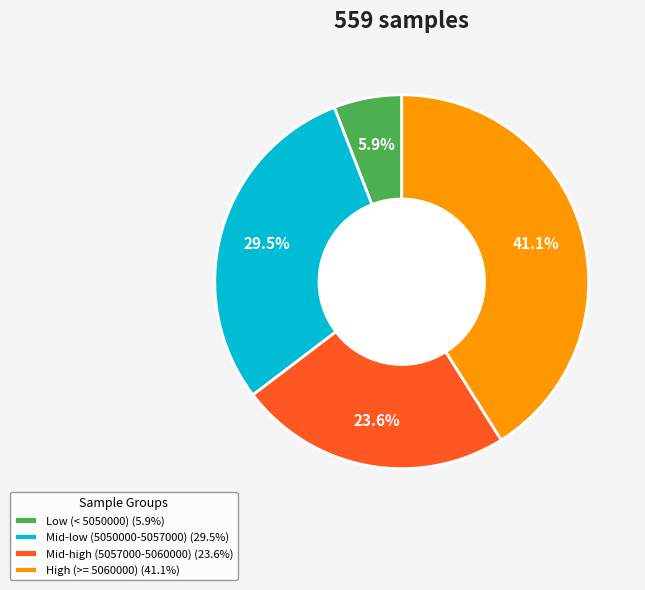

Is High (>= 5060000) (41.1%) the majority of the pie?

No